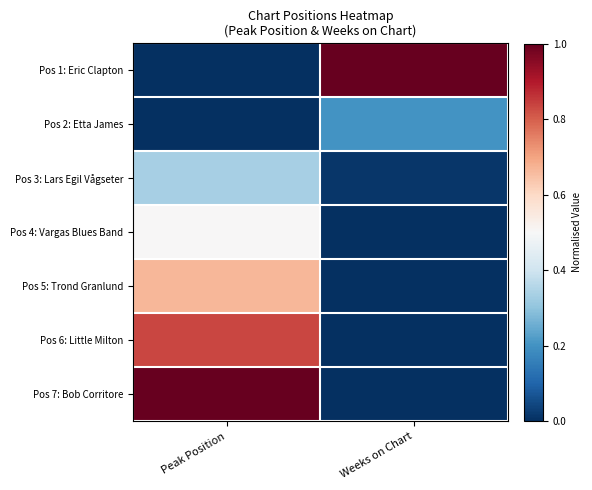

At how many categories does at least one series exceed 0?

2